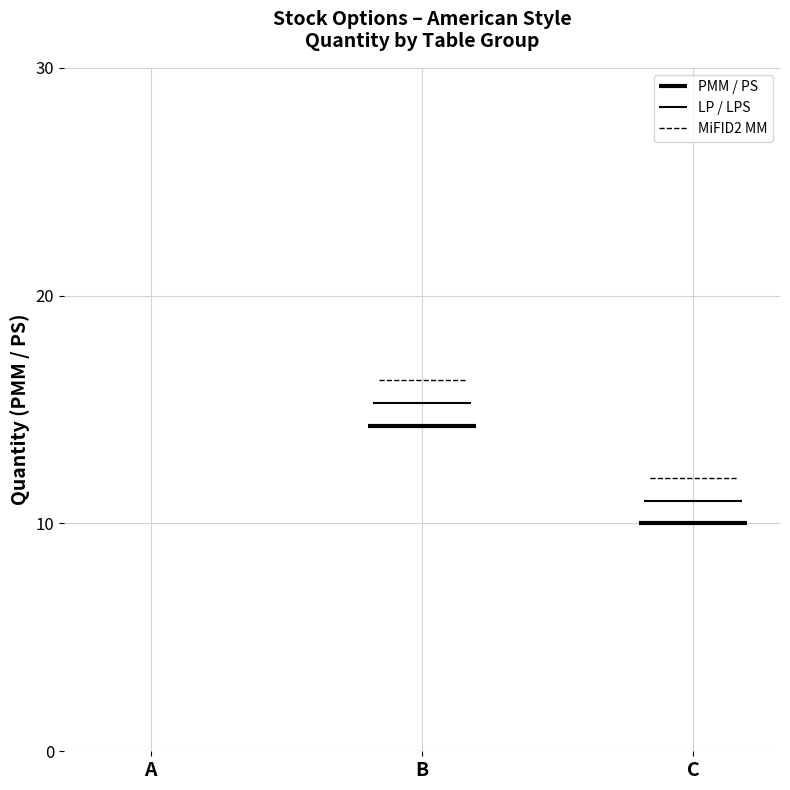

What are all the series names shown in the legend?

PMM / PS, LP / LPS, MiFID2 MM